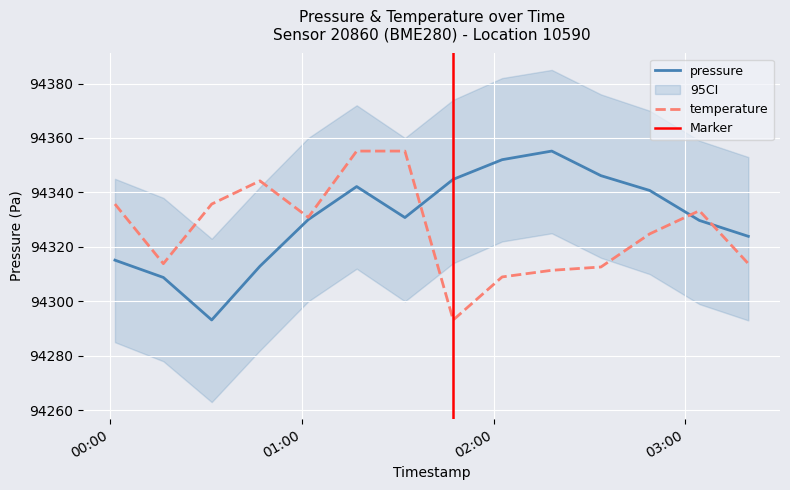

Where is pressure nearest to the value 94324?

2022-12-10T03:19:42